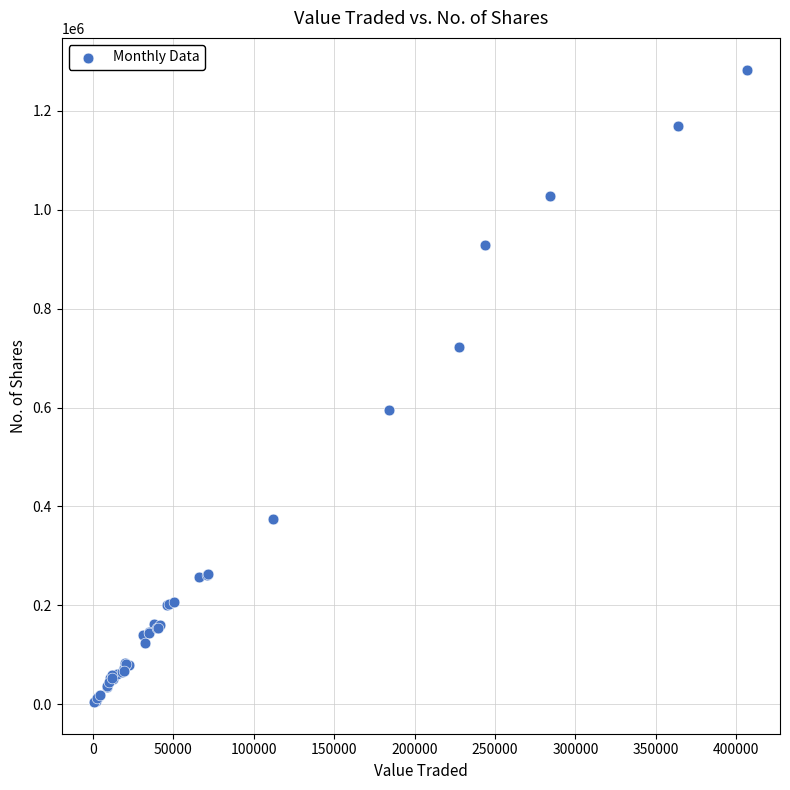

What Y value in the scatter plot is closest to 643996?

595269